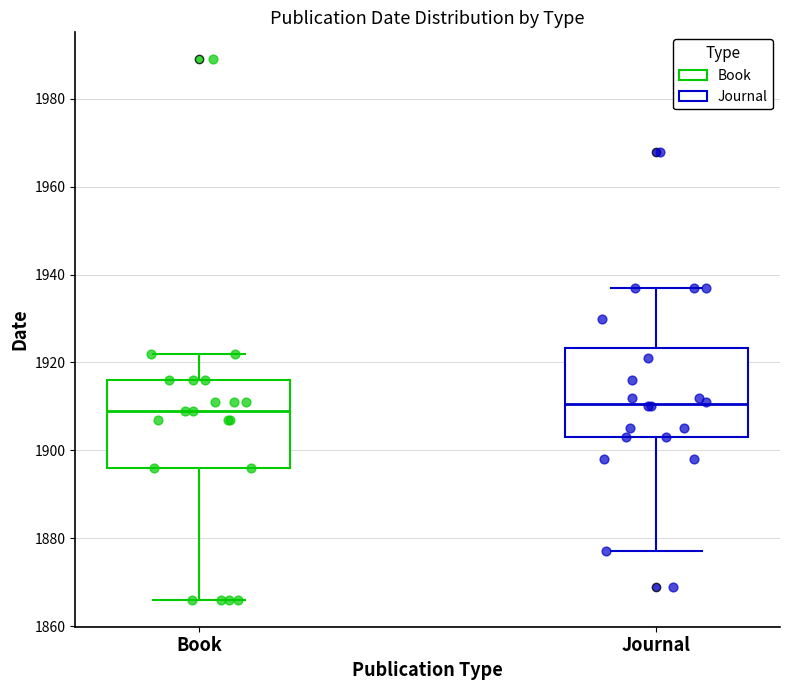

Reading left to right, read every box against the y-axis: the position of its median line, the range the box covers, and the ends of its whiskers. The values are not printed on the chart, so give them approximately, as read against the axis.

Book: median 1910, box 1896 to 1916, whiskers 1866 to 1922
Journal: median 1910, box 1904 to 1924, whiskers 1878 to 1938